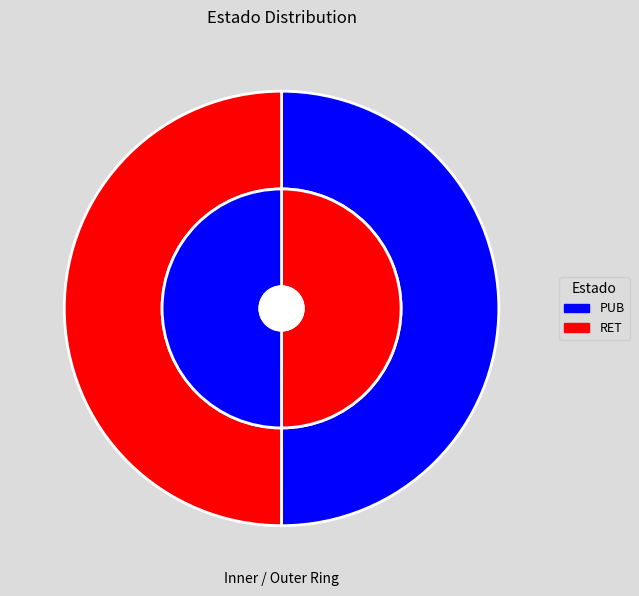

To the nearest percent, what is the combined percentage of RET and PUB?

100%